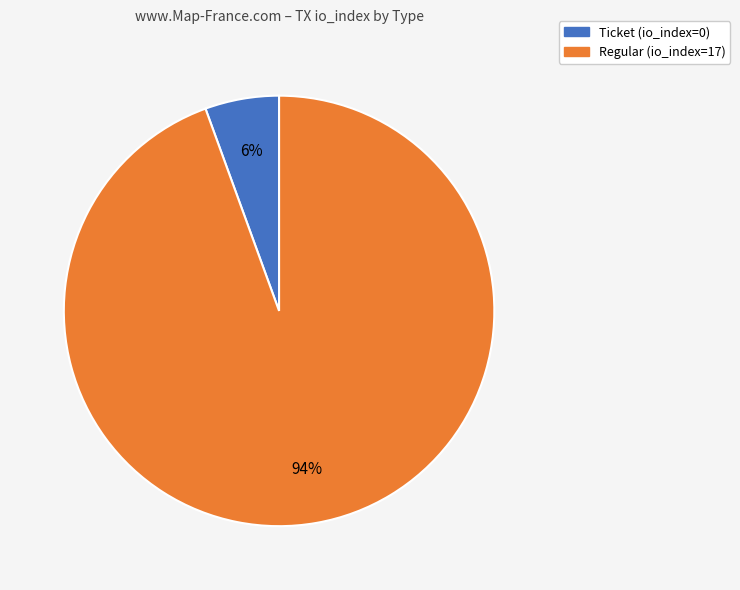

Count the number of slices in the pie.

2